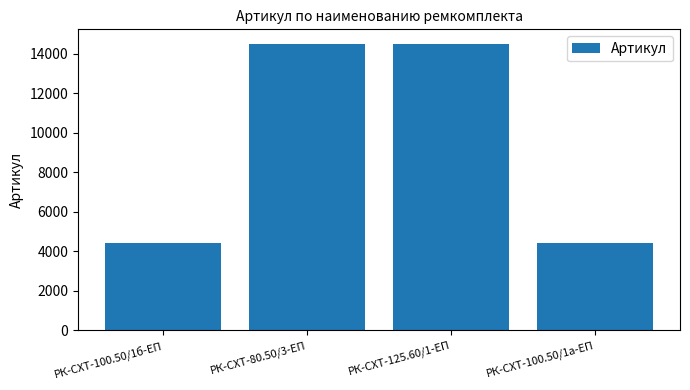

How many data points does each series have?

4